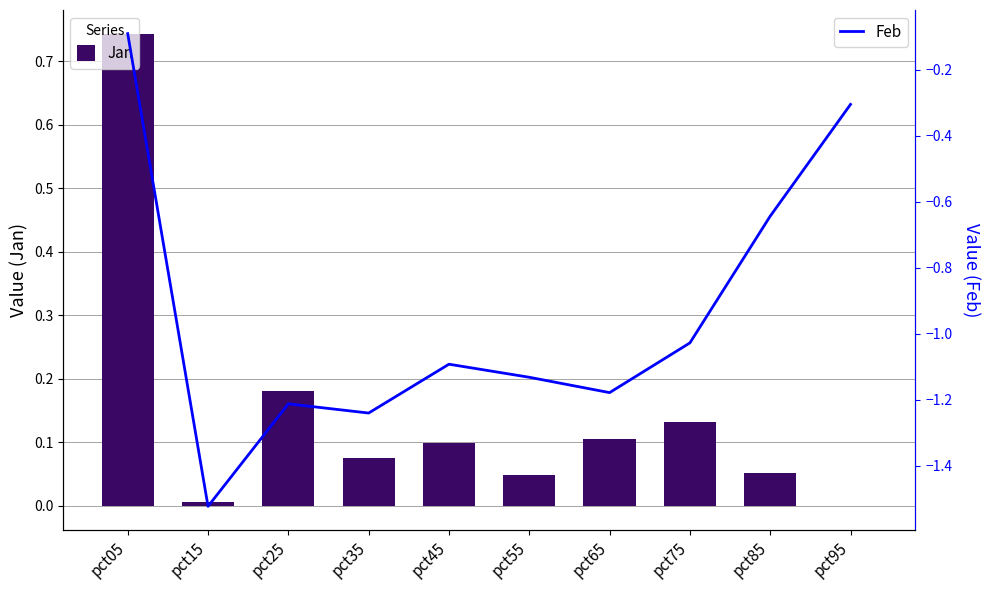

At which label does Feb reach its peak?

pct05